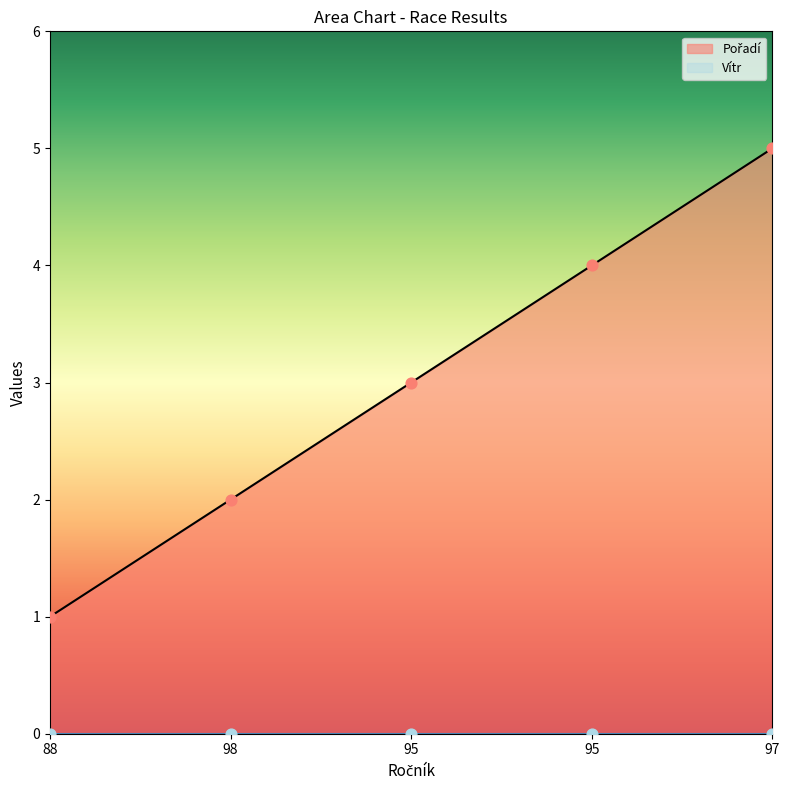

Approximately how many times larger is the value at 95 compared to 88?

4.0